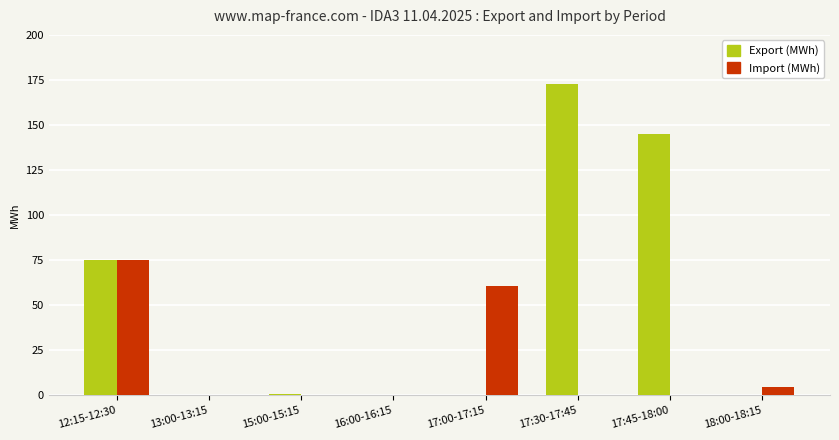

Which series has the largest total across all categories?

Export (MWh)